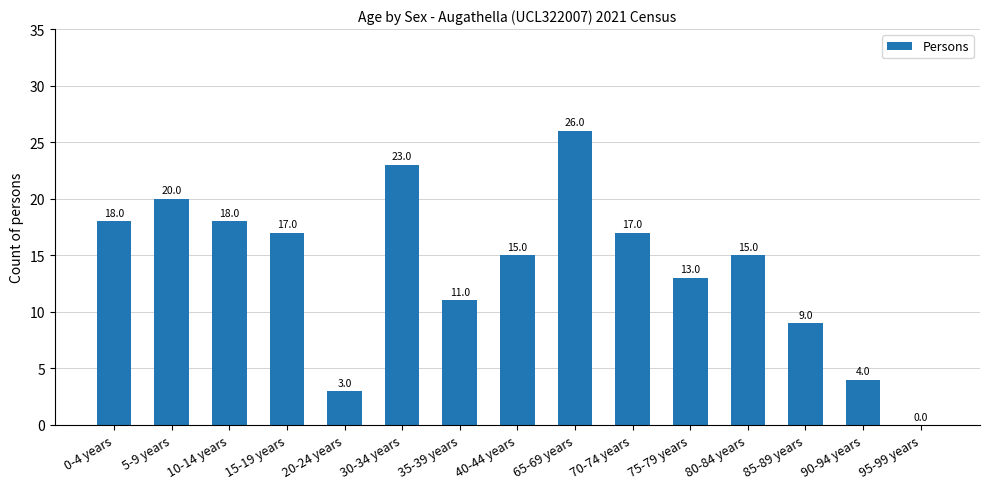

Where does the data first go above 15?

0-4 years